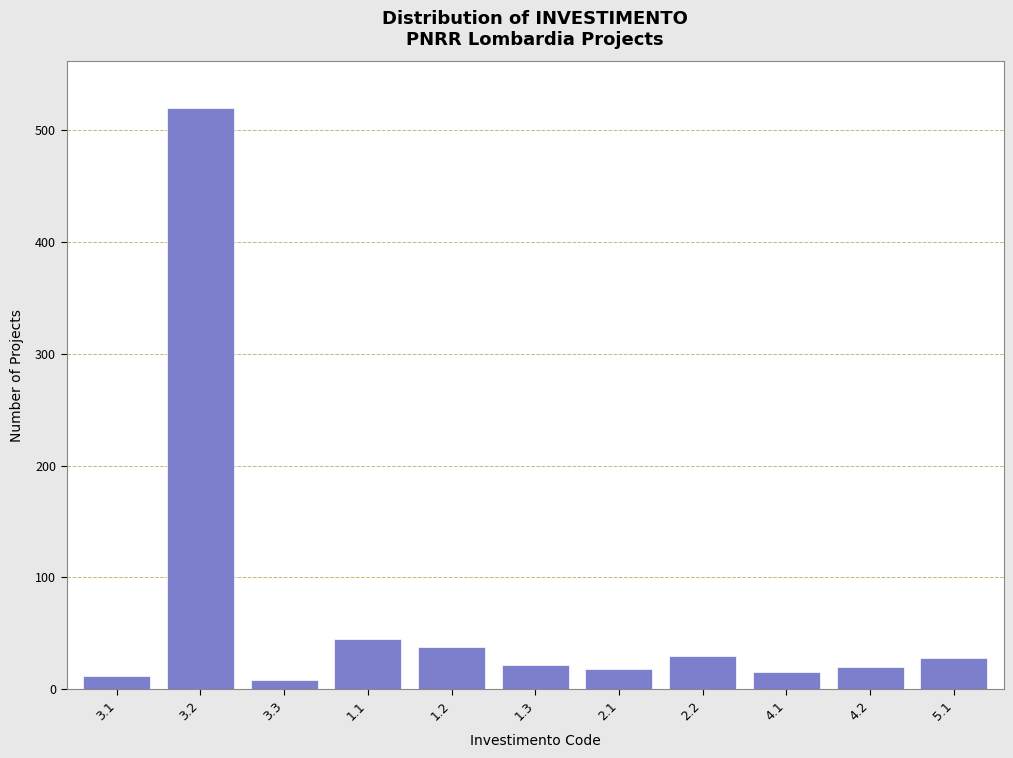

What is the change in value from 4.1 to 5.1?

+13